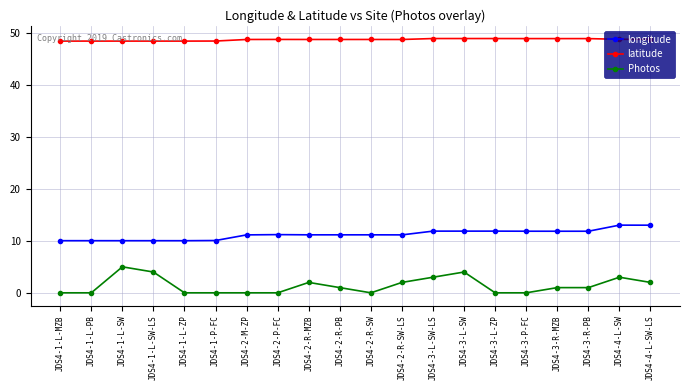

What is the greatest value displayed?

48.9